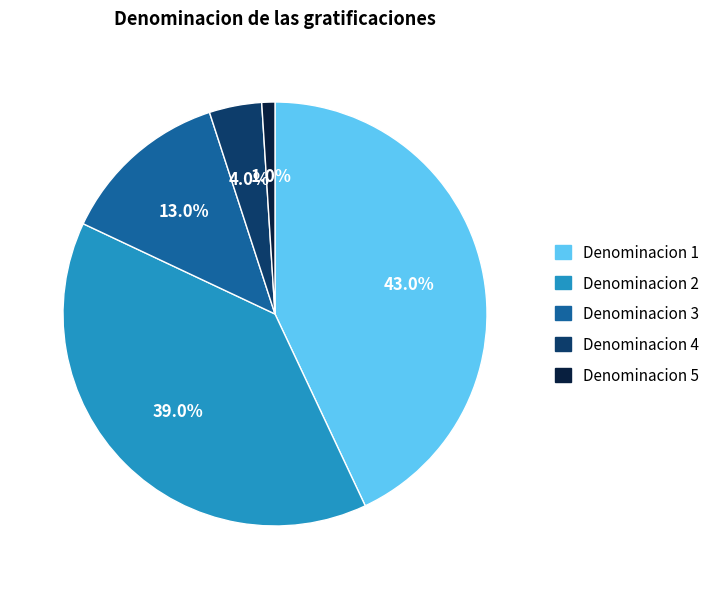

Is there any slice that represents more than half of the pie?

No